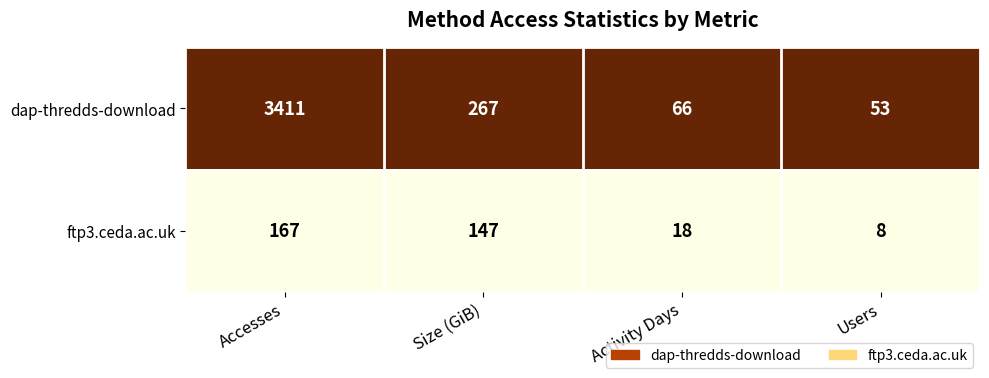

Which label corresponds to the largest value in the chart?

Accesses